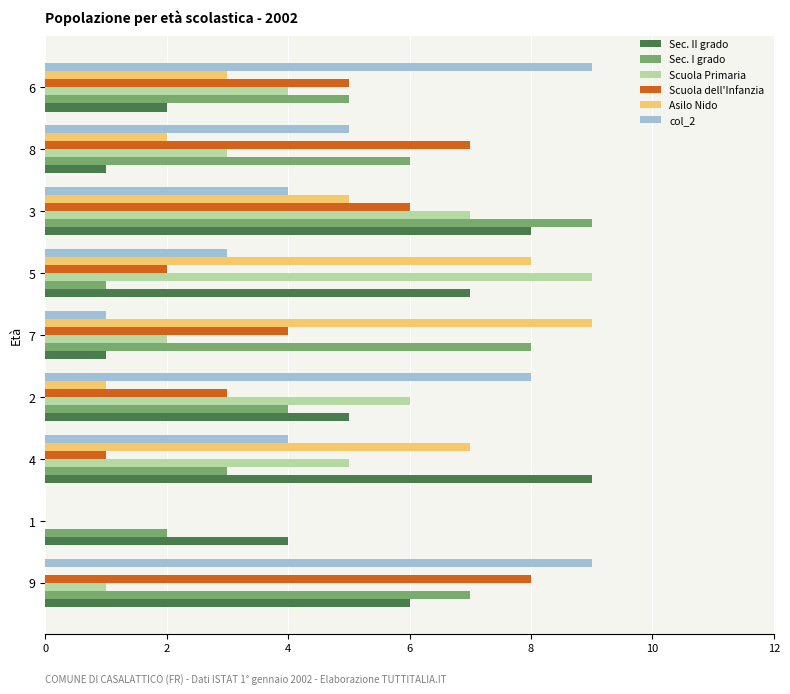

Which series changed the most between 5 and 3?

Sec. I grado